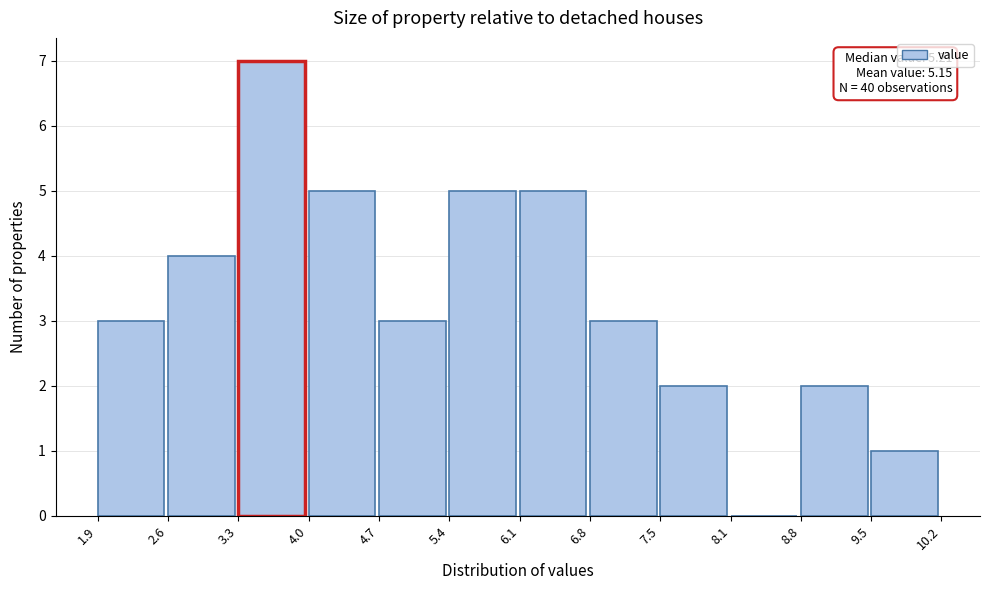

Over which range of the x-axis is the bar tallest?

3.3 to 4.0